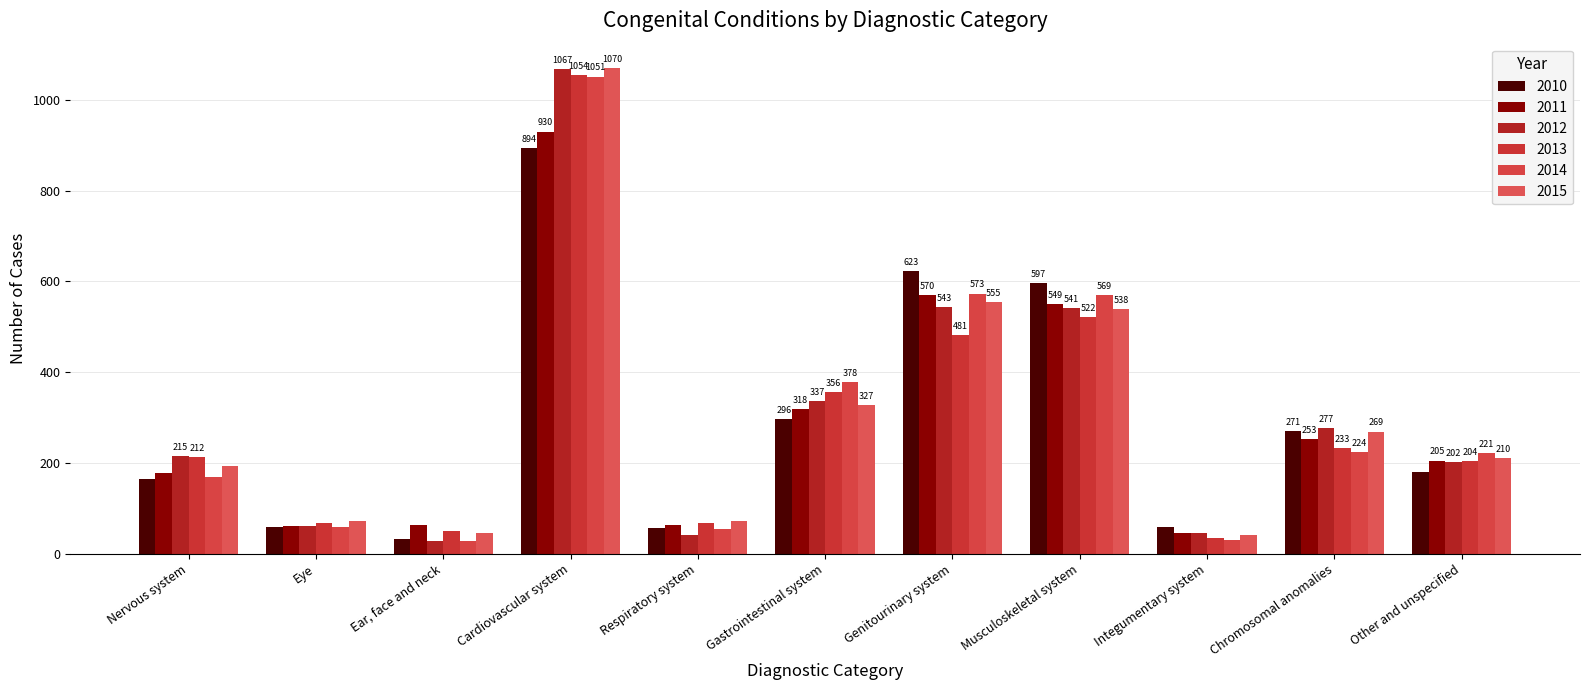

At which category is the sum across all series the highest?

Cardiovascular system